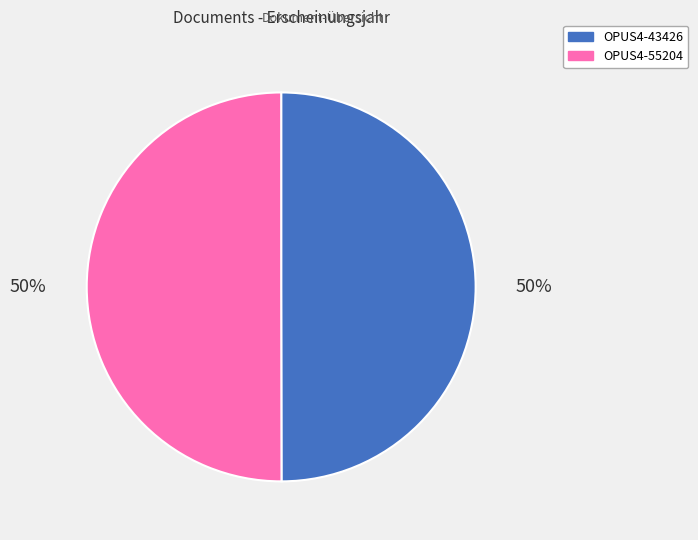

To the nearest percent, what percentage of the pie is OPUS4-55204?

50%